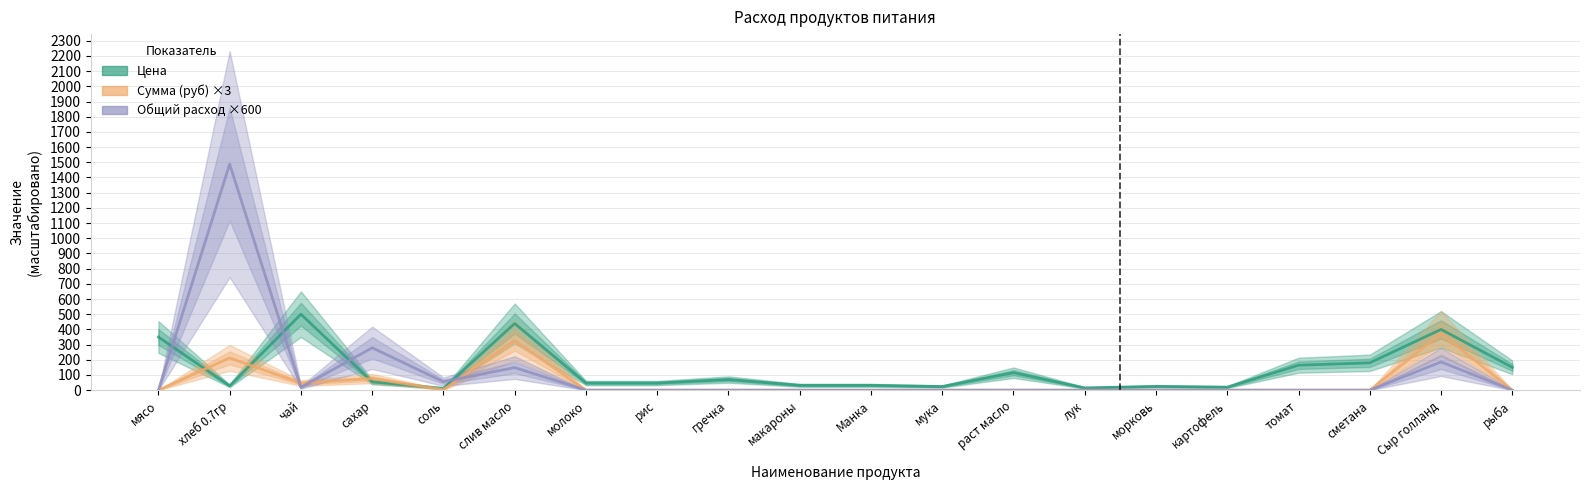

How many values in Общий расход ×600 are above zero?

6